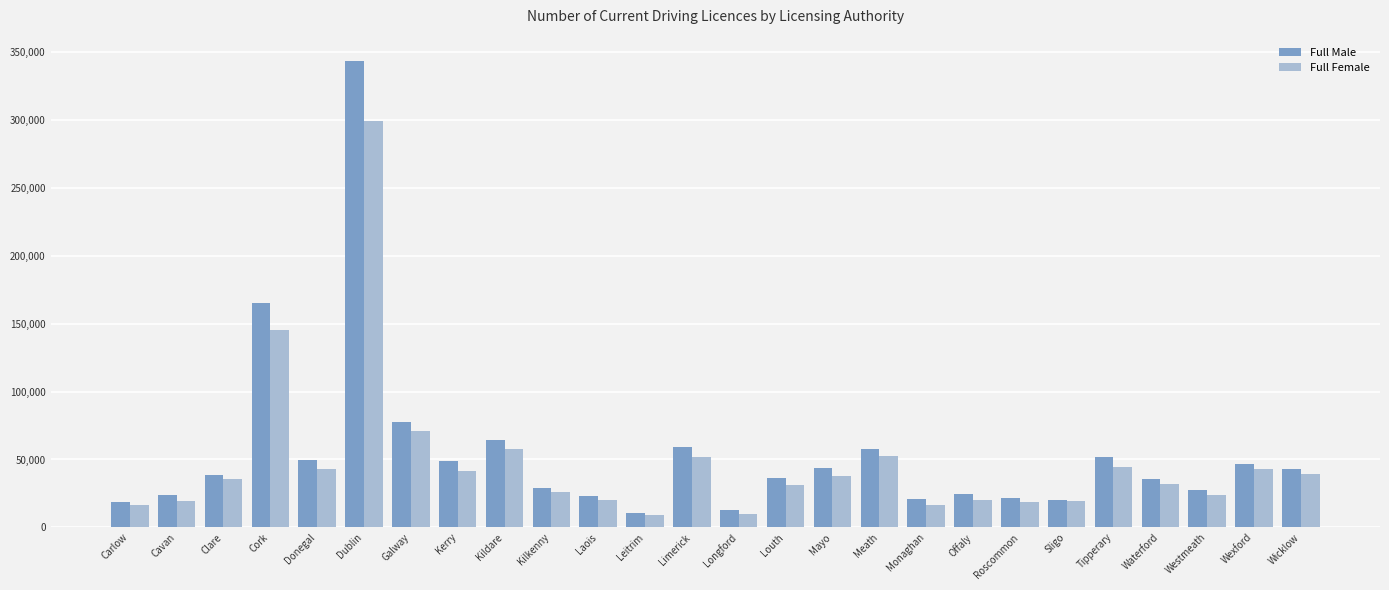

What is the difference between the highest and lowest values at Kilkenny?

2574